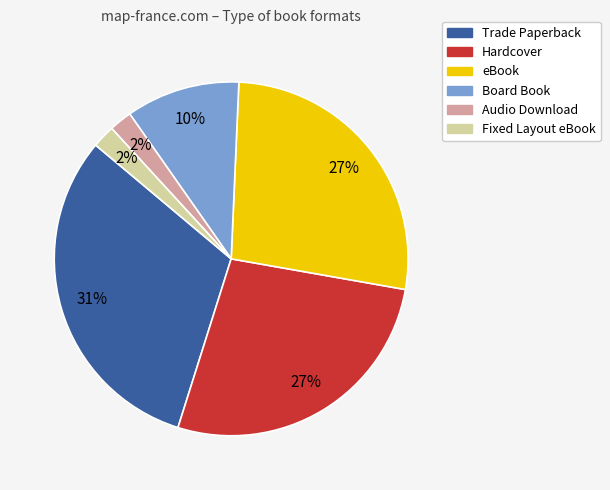

What is the largest slice in the pie chart?

Trade Paperback